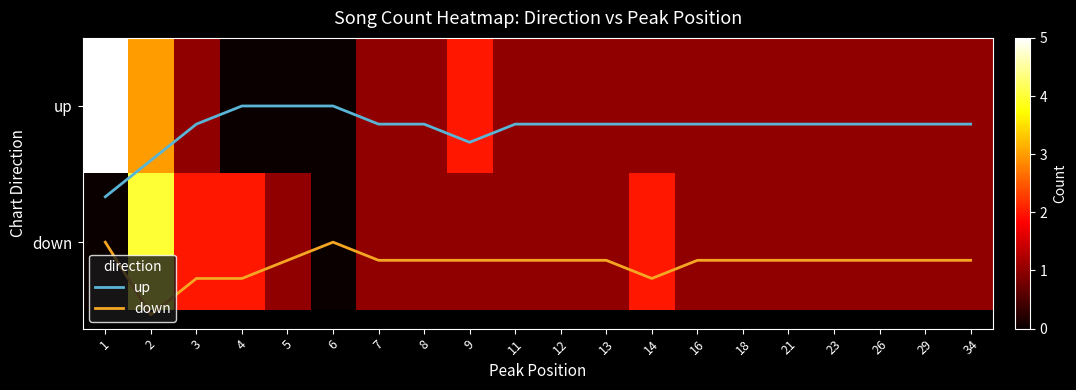

At how many categories does at least one series exceed 3?

2